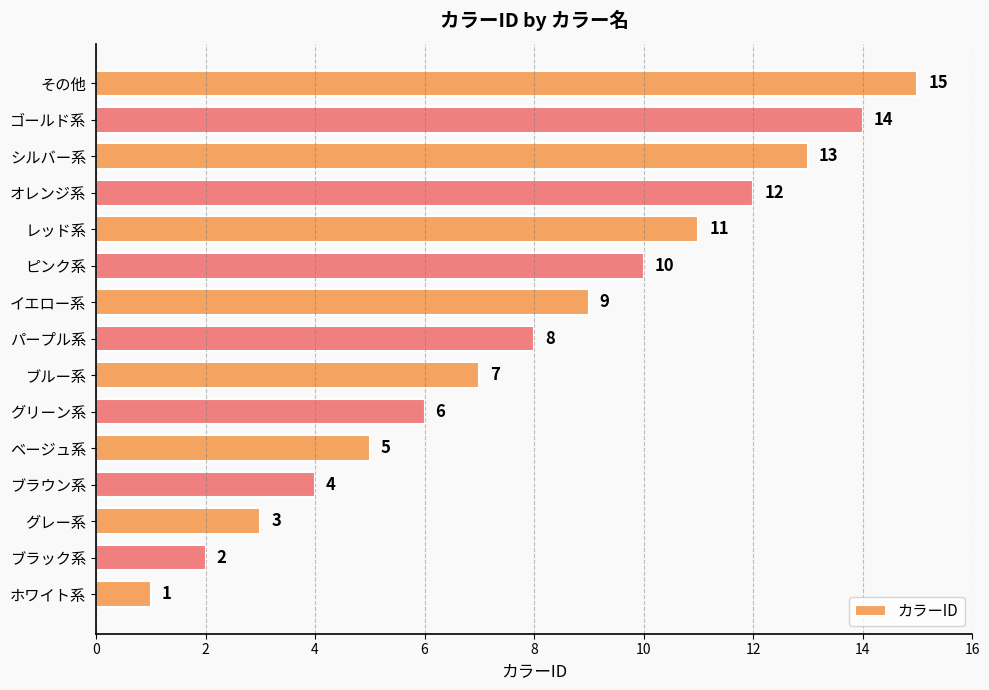

At which category does the chart reach its minimum across all series?

ホワイト系